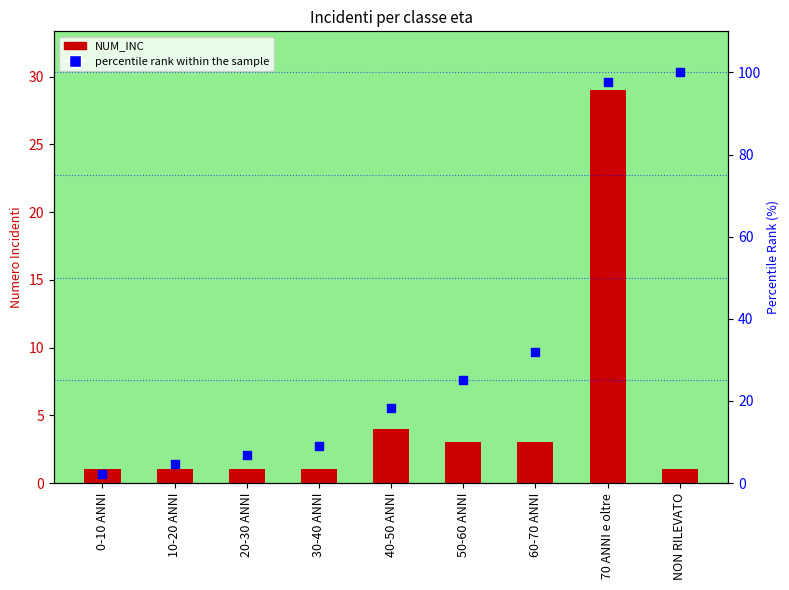

Which series has the largest total across all categories?

percentile rank within the sample